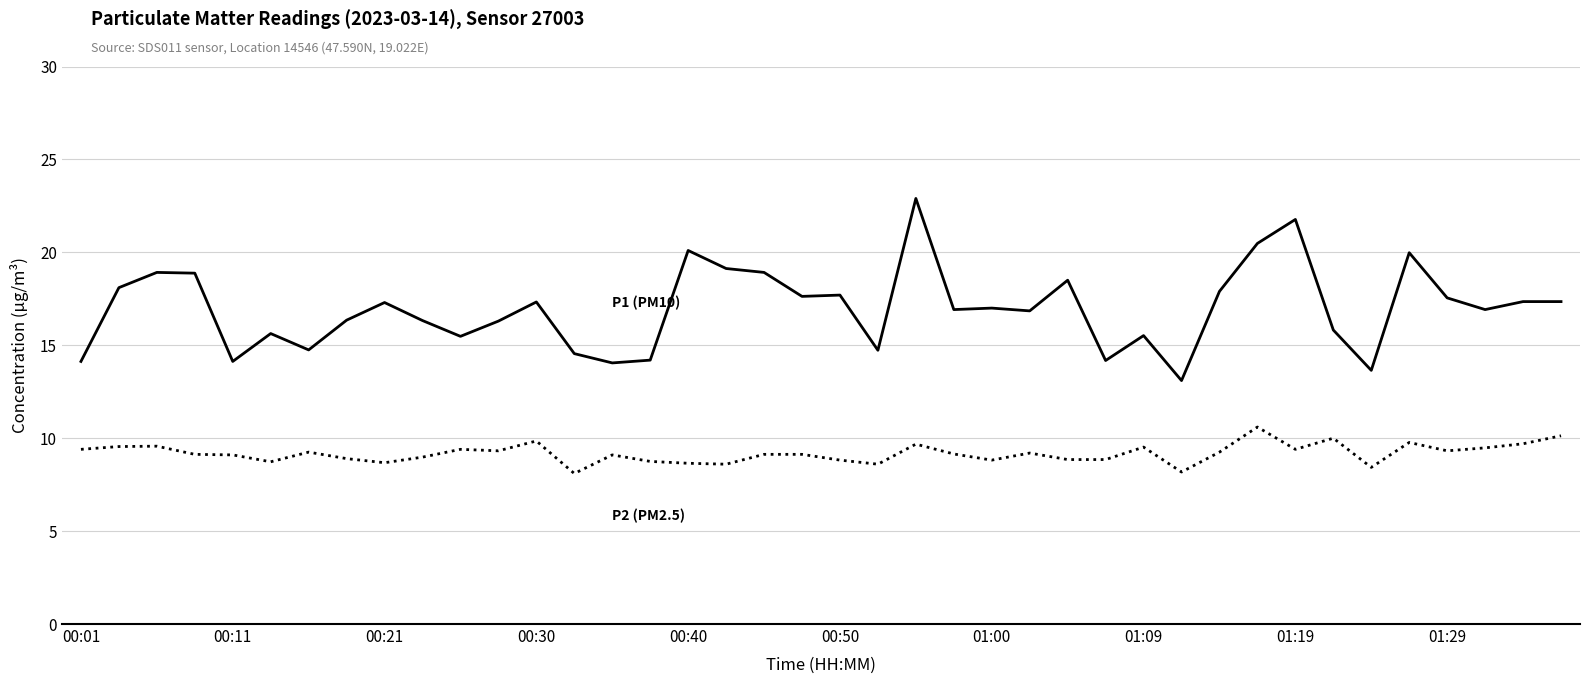

What is the smallest value displayed?

8.1